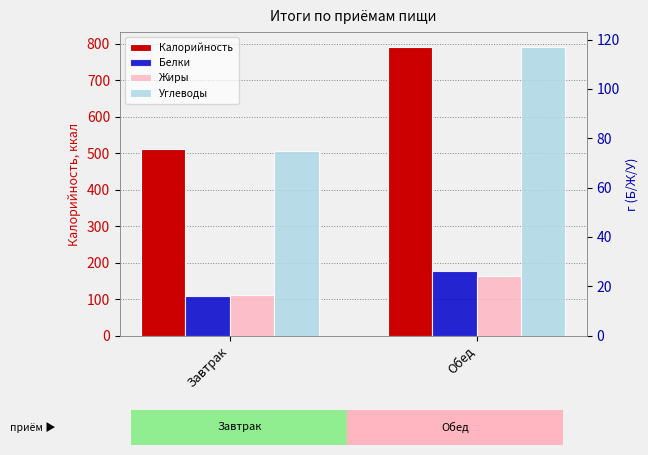

What is the sum of the Калорийность values at Обед and Завтрак?

1304.2